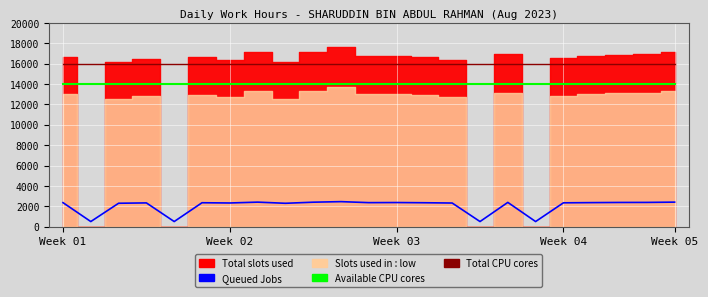

What is the total value across all series at 14?

32318